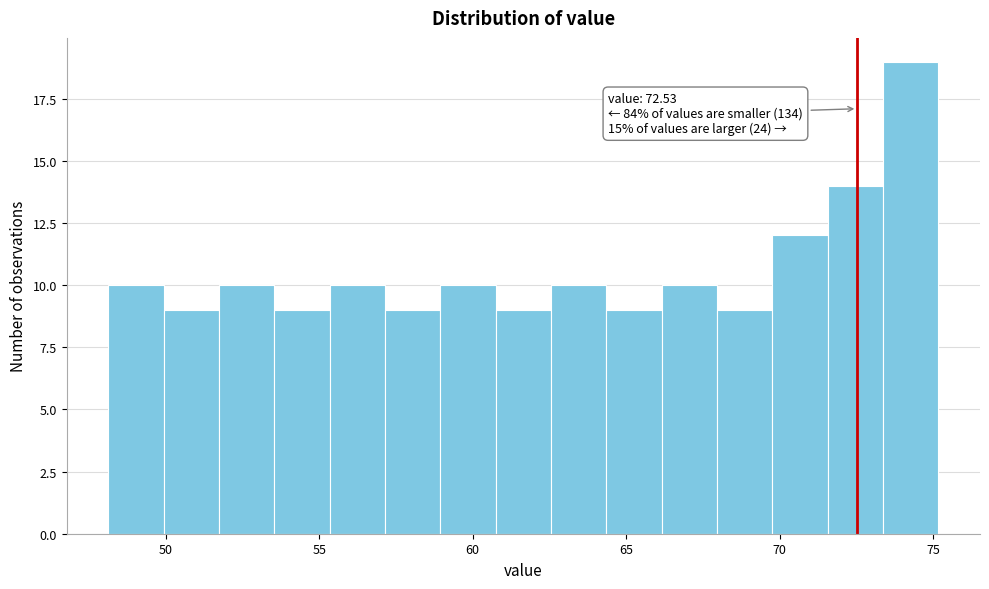

Read against the x-axis, roughly where is the centre of the tallest bar?

74.5